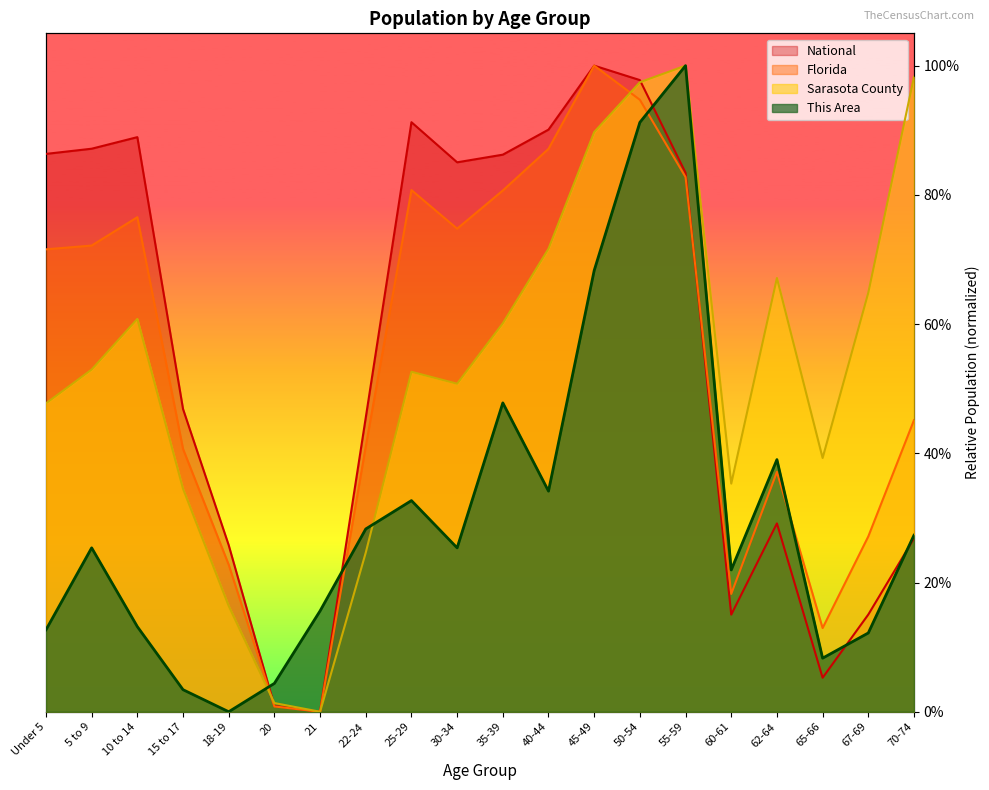

After their last crossing, which series has the higher values: This Area or National?

This Area